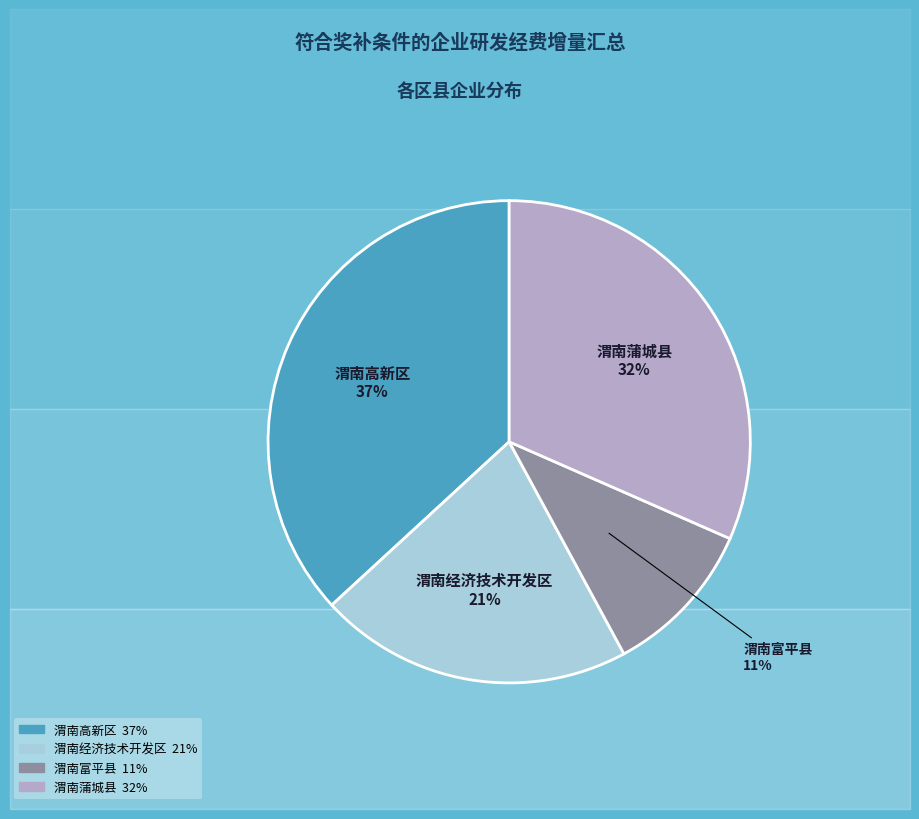

Rank the categories by value from highest to lowest.

渭南高新区, 渭南蒲城县, 渭南经济技术开发区, 渭南富平县